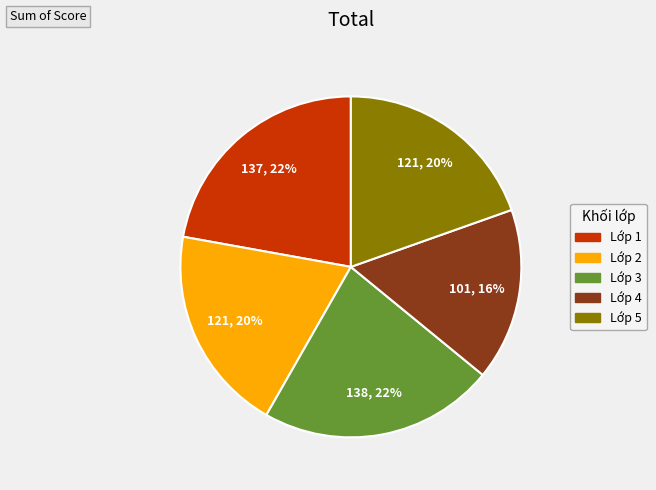

How many slices are in this pie chart?

5